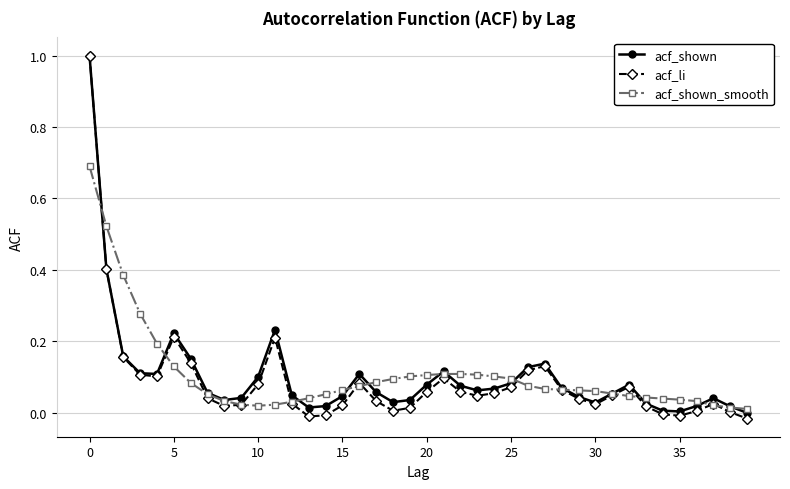

What is the difference between the maximum and minimum values in the acf_shown_smooth series?

0.7